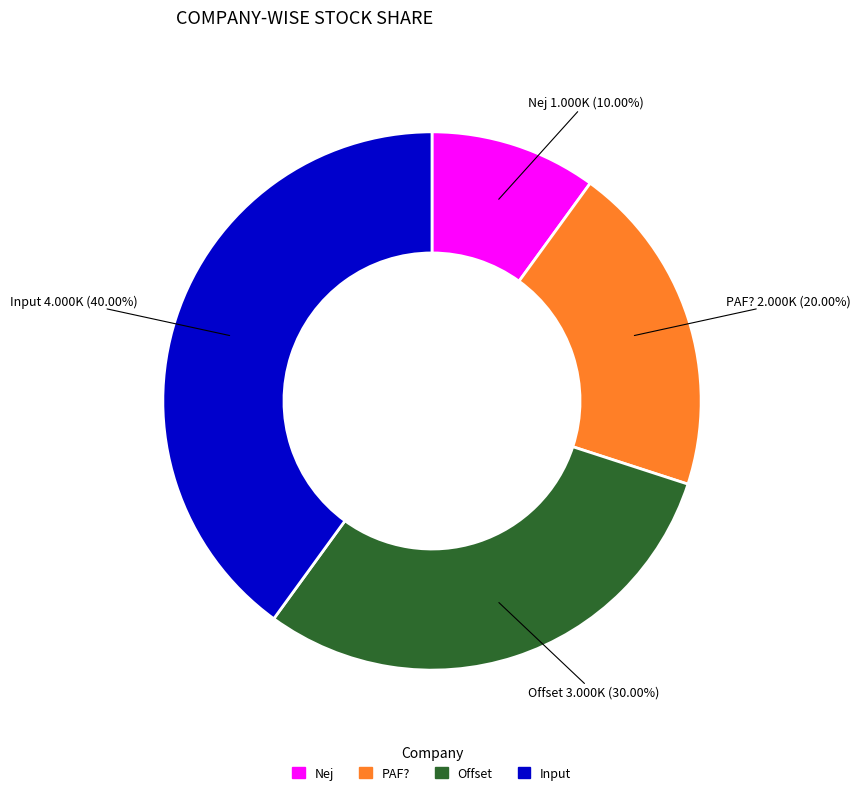

Which category has the biggest portion of the pie?

Input